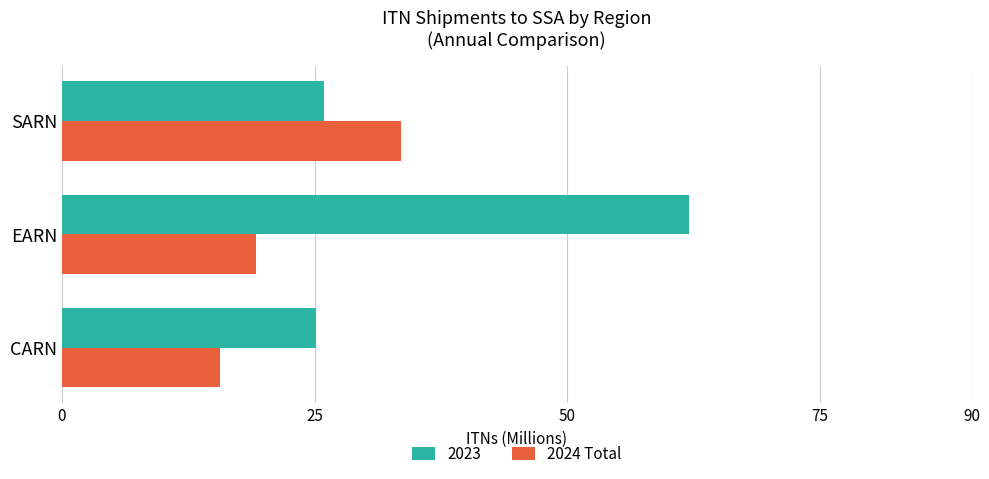

How many data points does each series have?

3